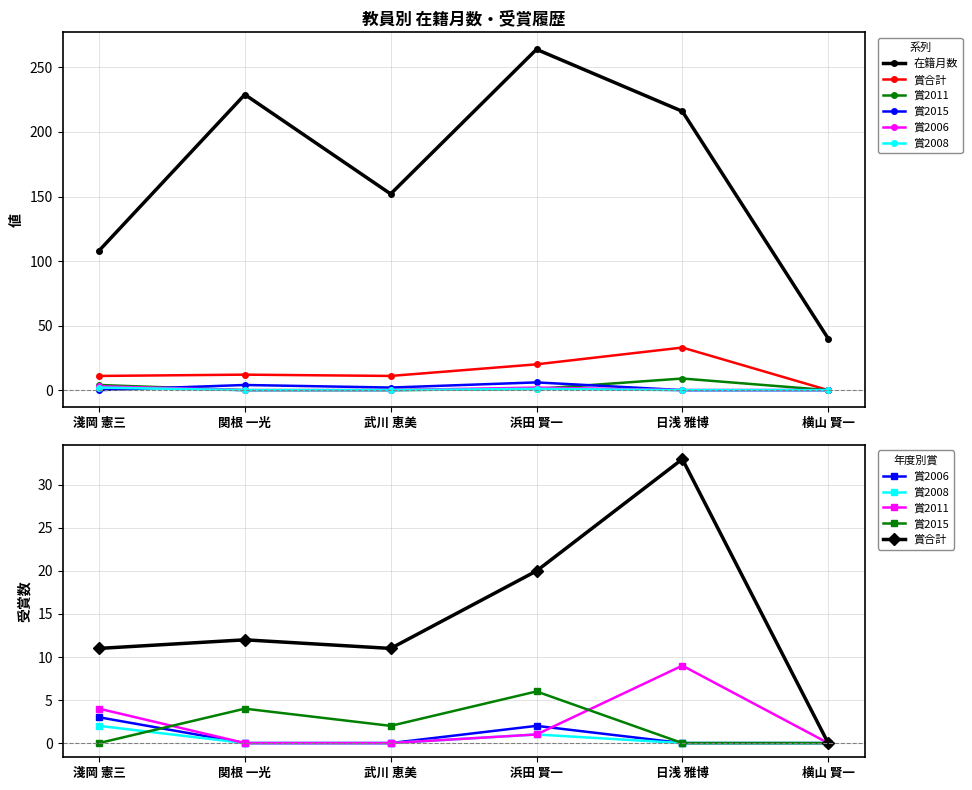

What is the spread (max minus min) of values at 淺岡 憲三?

108